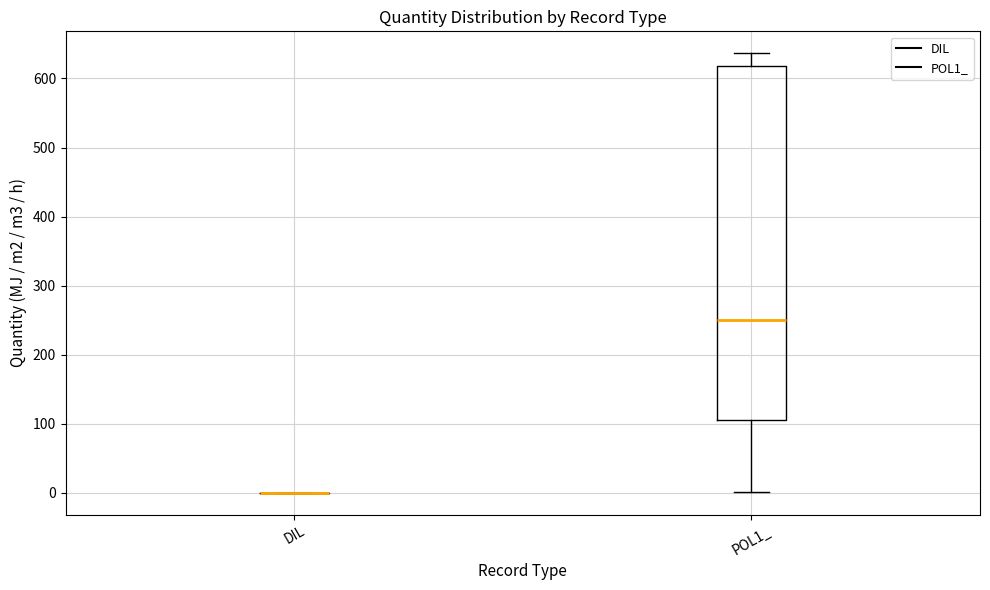

Comparing the boxes themselves (not the whiskers), which one is the tallest?

POL1_